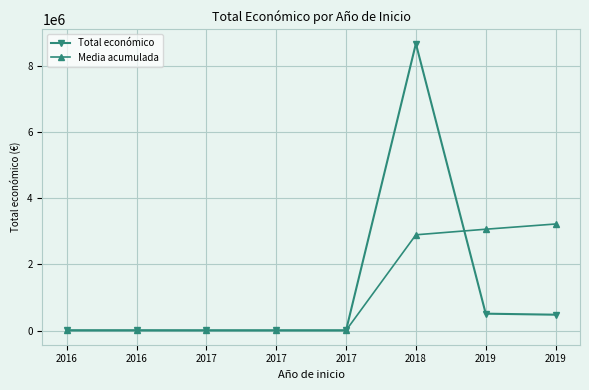

What is the sum of the Total económico values at 2019 and 2017?

484561.0